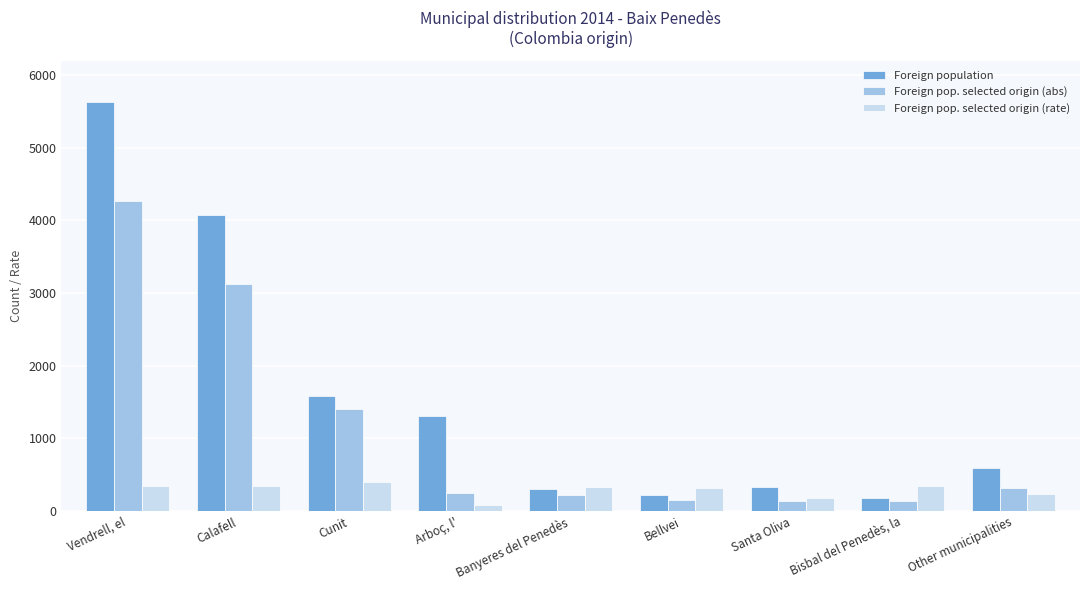

At which category is the sum across all series the highest?

Vendrell, el